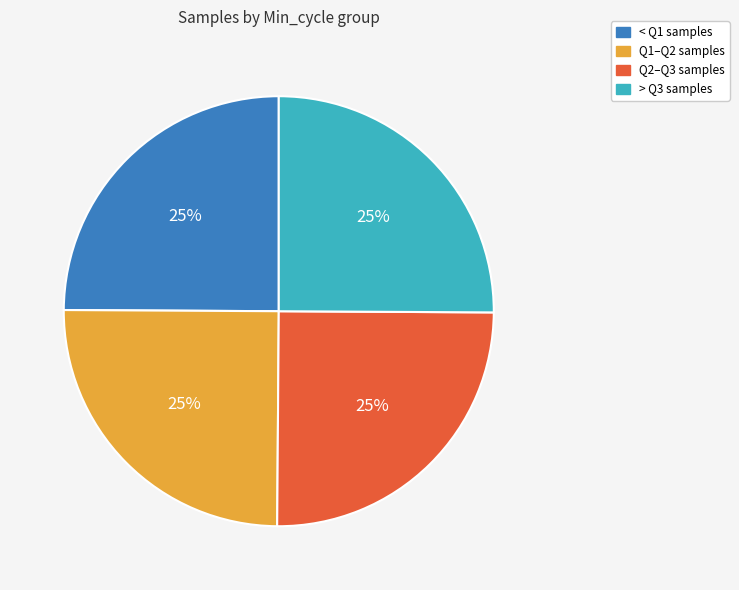

To the nearest percent, what is the average slice percentage?

25%